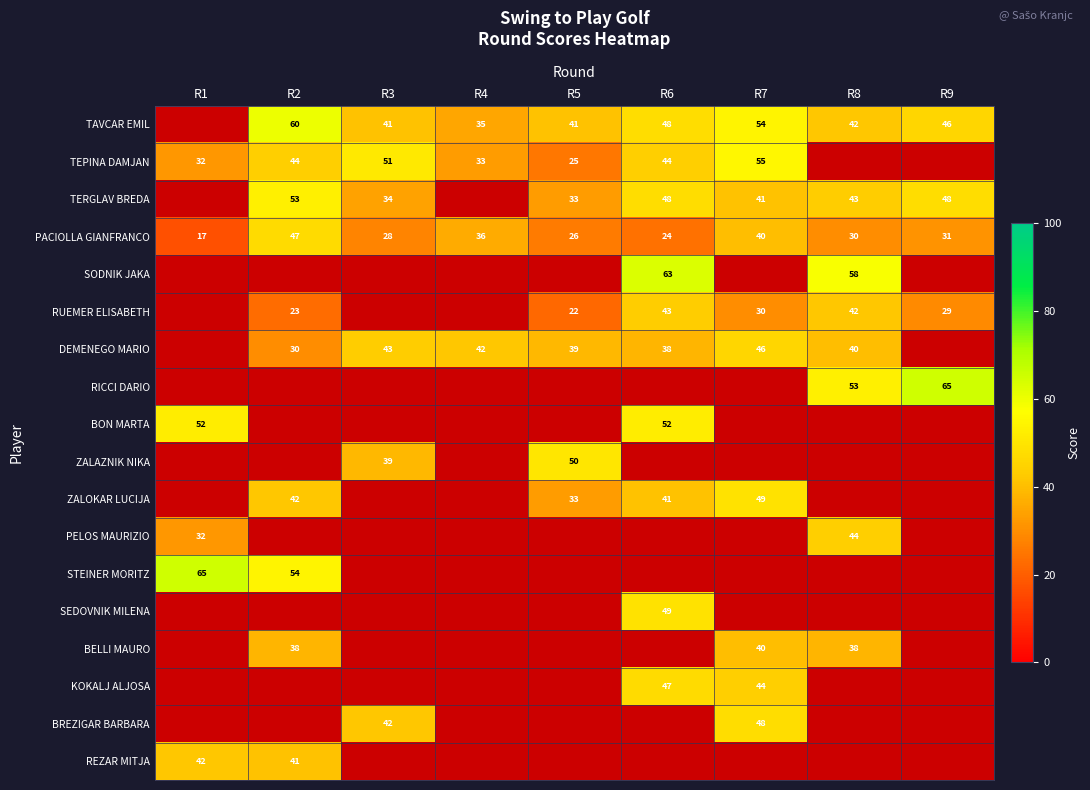

The RUEMER ELISABETH series shows 29 at R9. True or false?

True